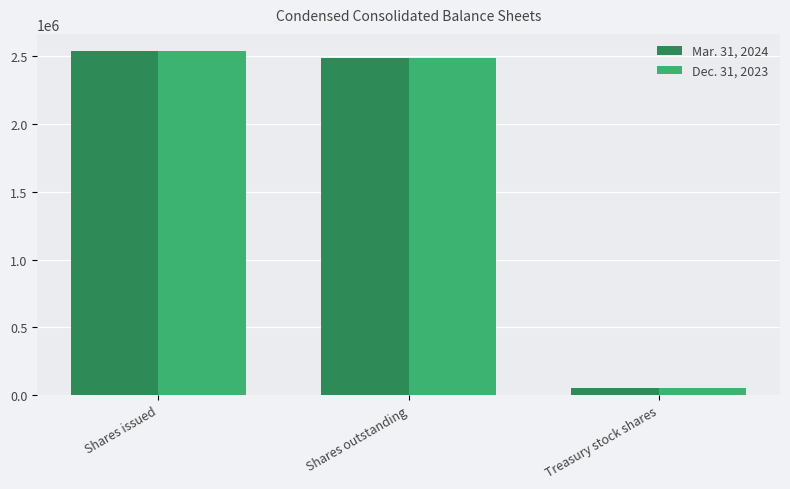

The value of Dec. 31, 2023 at Shares issued is 1682263. True or false?

False